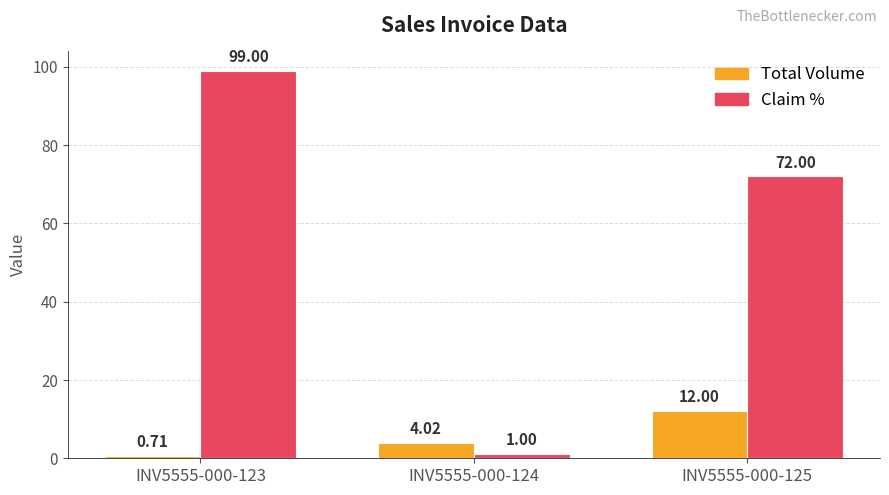

How many bars are there in each group?

2